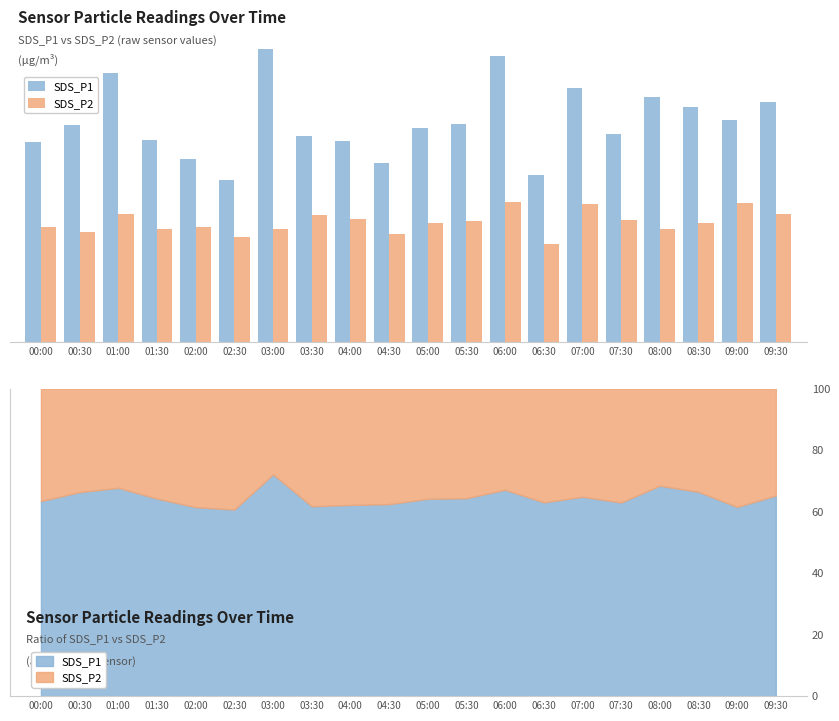

Which series has the widest spread of values?

SDS_P1